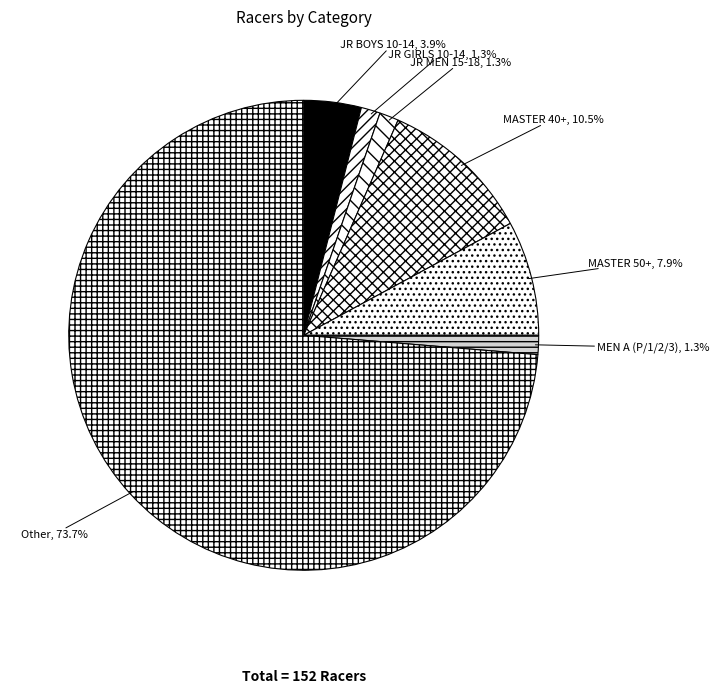

How many segments does this pie chart have?

7